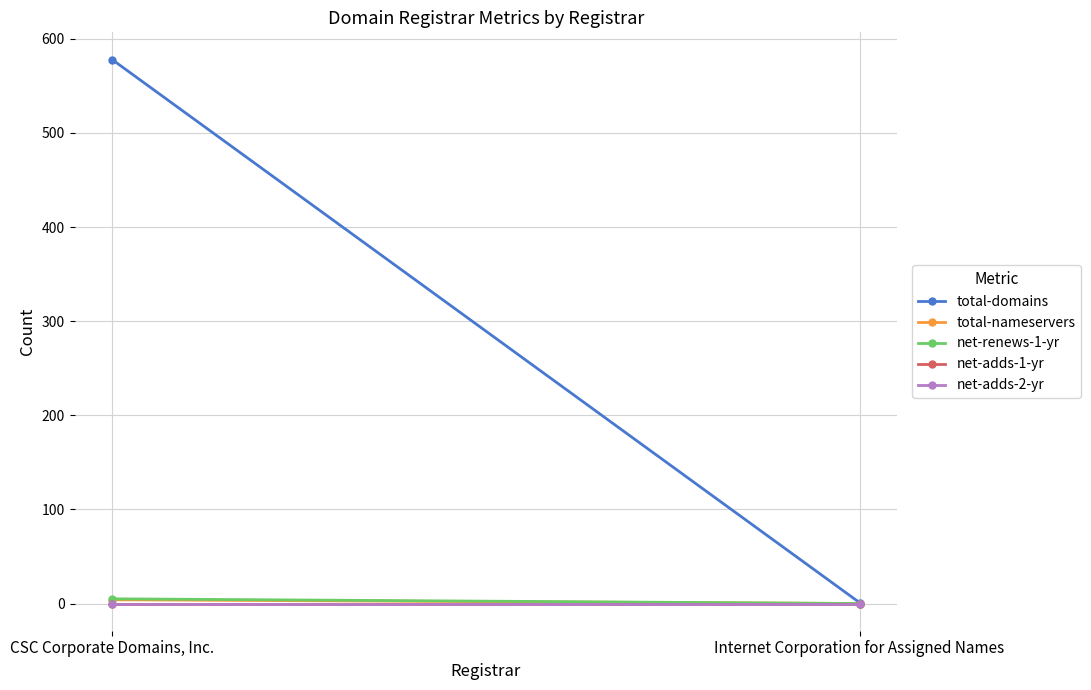

Reading left to right, list all the values displayed in this chart.

total-domains: 578	1
total-nameservers: 4	0
net-renews-1-yr: 5	0
net-adds-1-yr: 0	0
net-adds-2-yr: 0	0